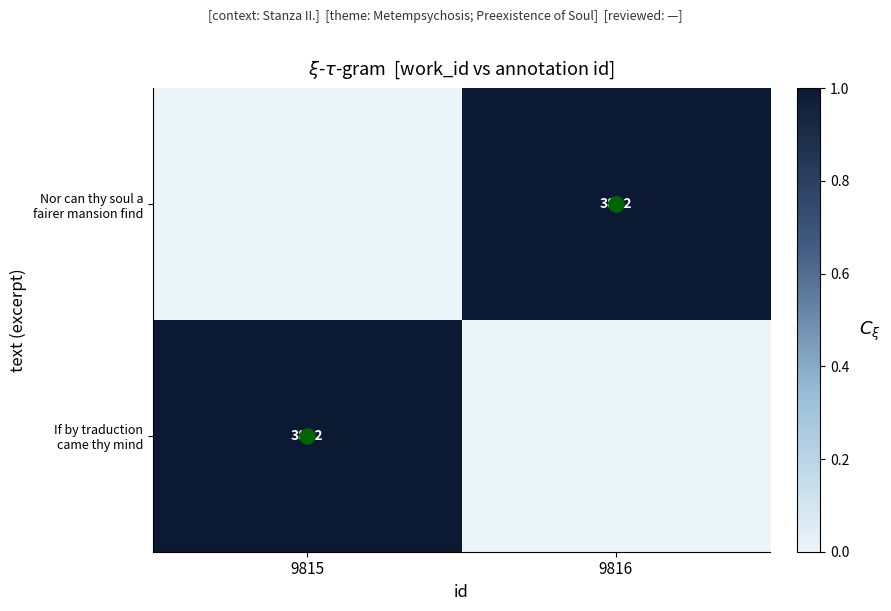

What is the spread (max minus min) of values at 9815?

1